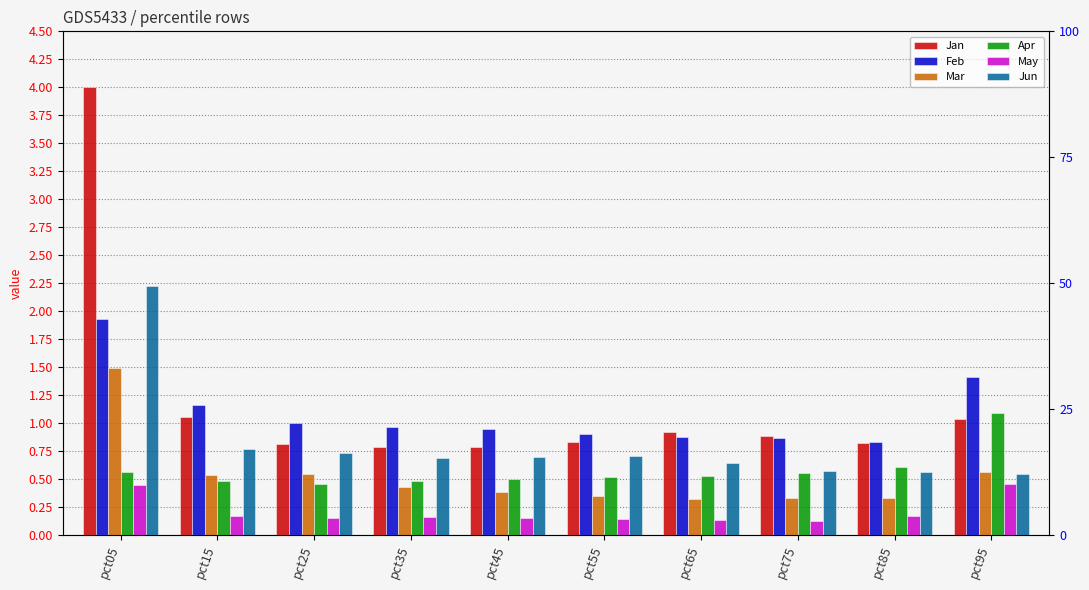

Which series changed the most between pct05 and pct85?

Jan